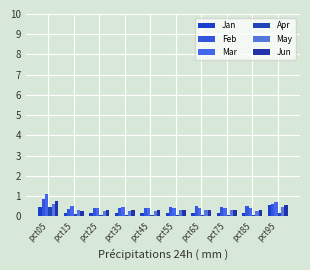

Is the value of Mar at pct35 greater than the value of May at pct95?

No